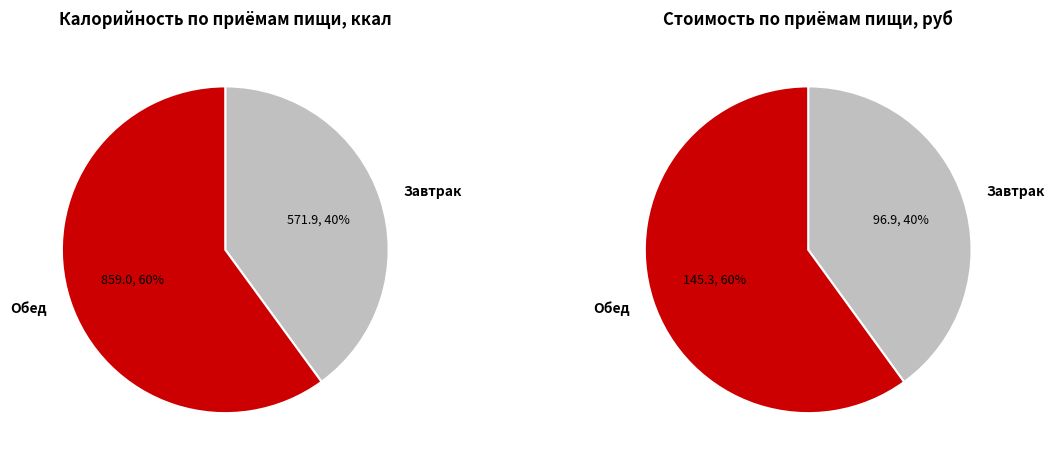

What is the ratio of the value at Завтрак to the value at Обед?

0.7